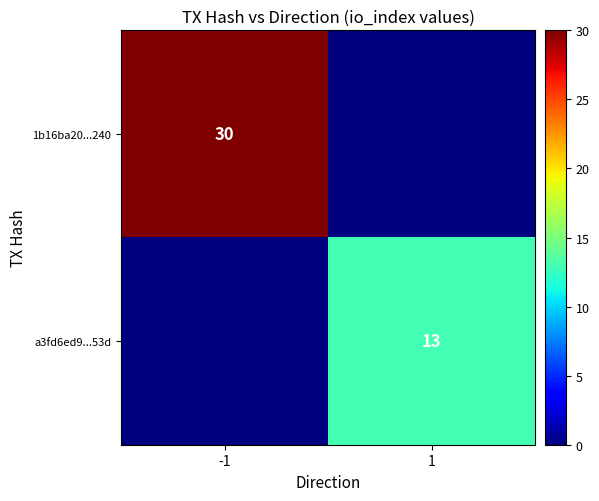

Is it true that a3fd6ed9...53d equals 17 at 1?

False